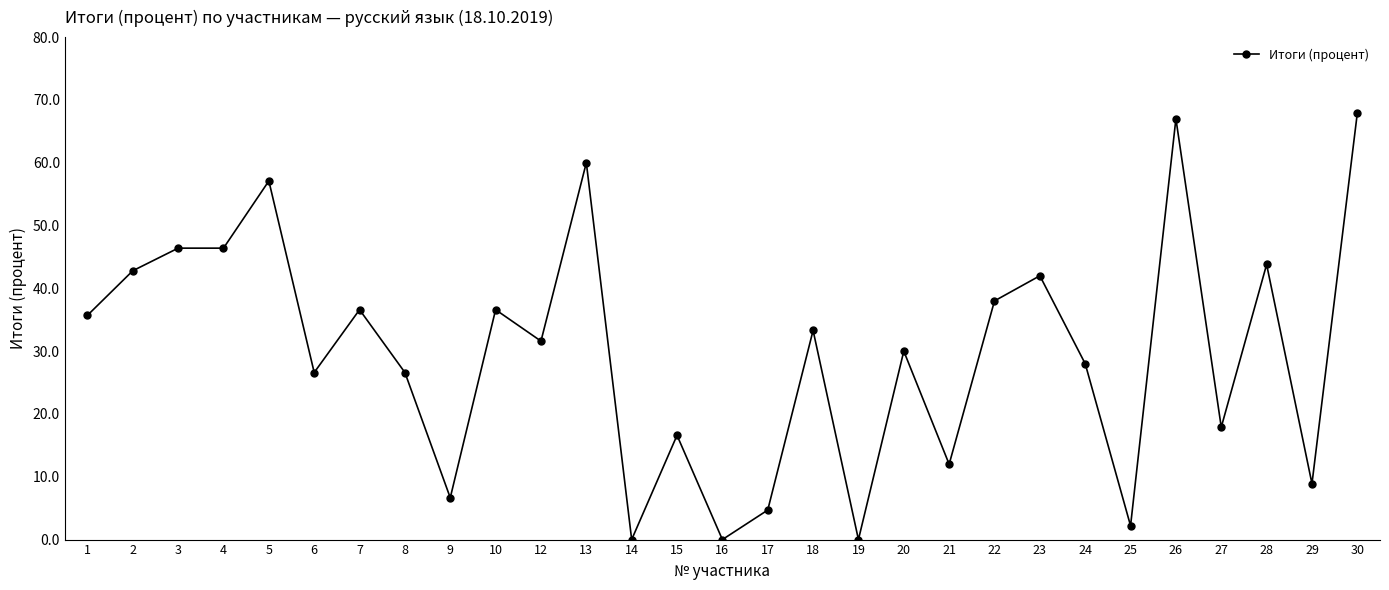

Reading left to right, transcribe all the data shown in this chart.

1=35.7	2=42.8	3=46.4	4=46.4	5=57.1	6=26.6	7=36.6	8=26.6	9=6.7	10=36.6	12=31.6	13=60.0	14=0.0	15=16.6	16=0.0	17=4.7	18=33.3	19=0.0	20=30.0	21=12.0	22=38.0	23=42.0	24=28.0	25=2.2	26=67.0	27=17.9	28=43.8	29=8.9	30=67.9